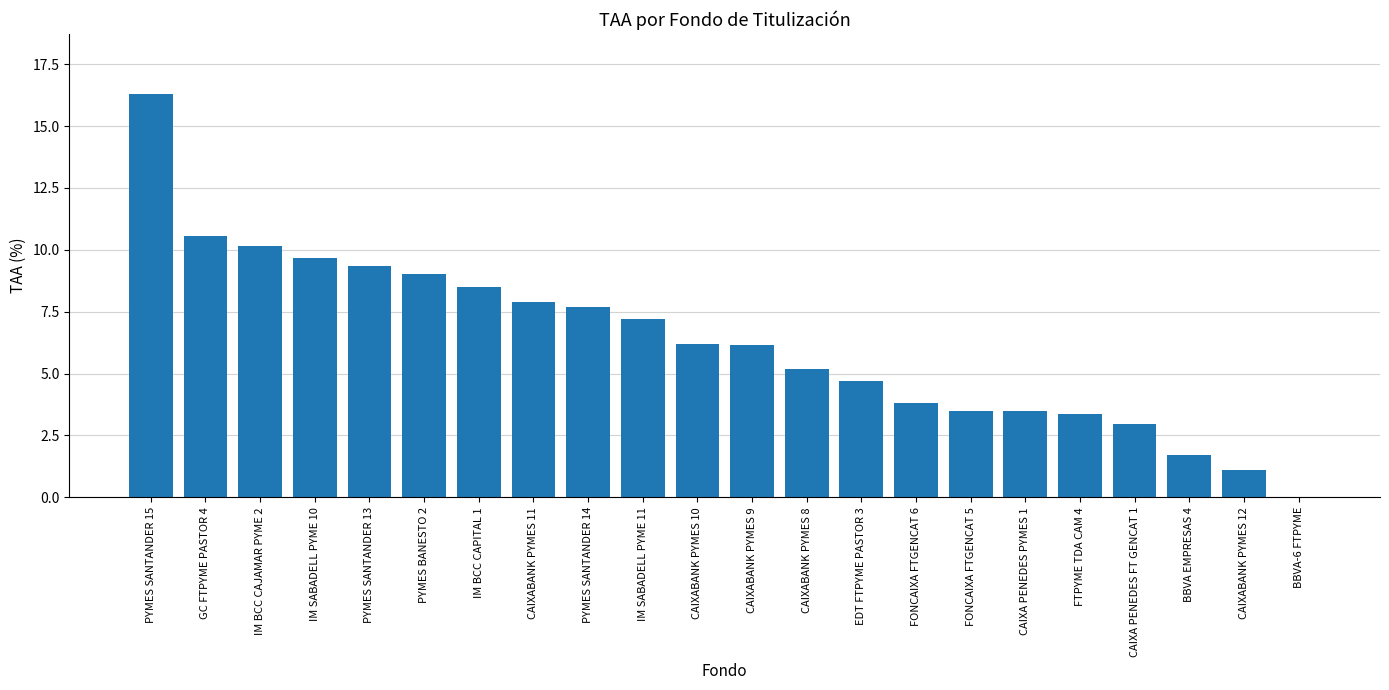

What is the sum of all values?

138.5